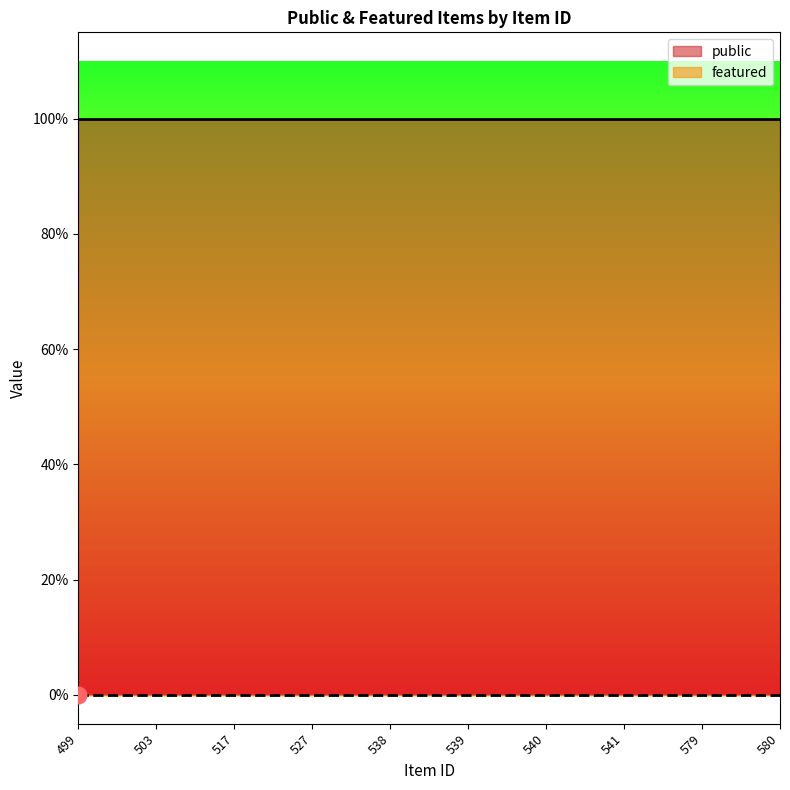

Reading right to left, list all the values displayed in this chart.

public: 580=1	579=1	541=1	540=1	539=1	538=1	527=1	517=1	503=1	499=1
featured: 580=0	579=0	541=0	540=0	539=0	538=0	527=0	517=0	503=0	499=0